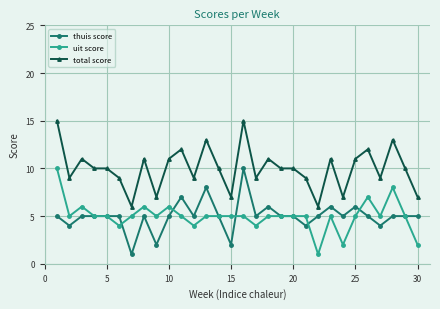

What is the maximum value shown in the chart?

15